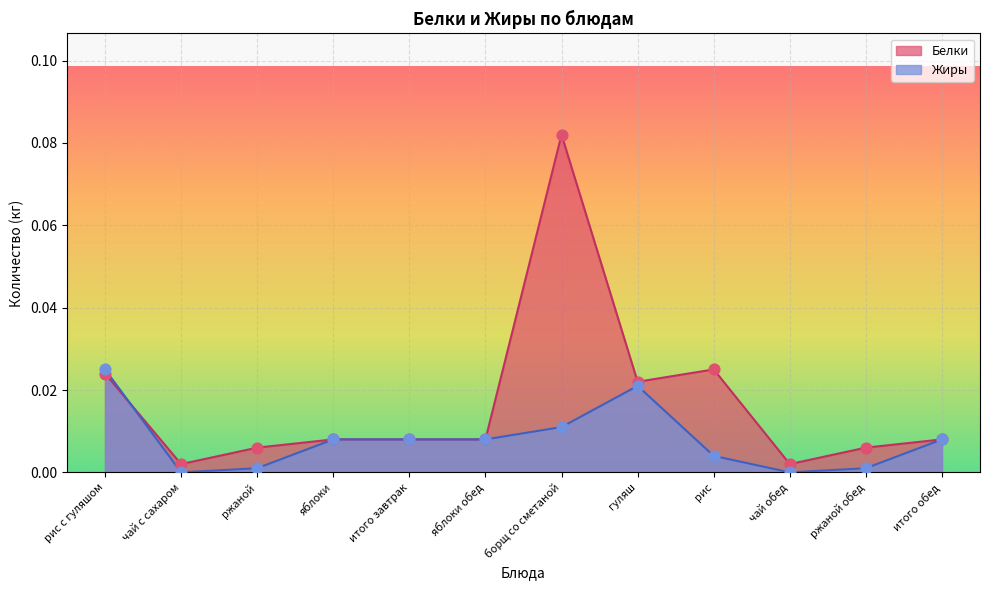

What are all the series names shown in the legend?

Белки, Жиры